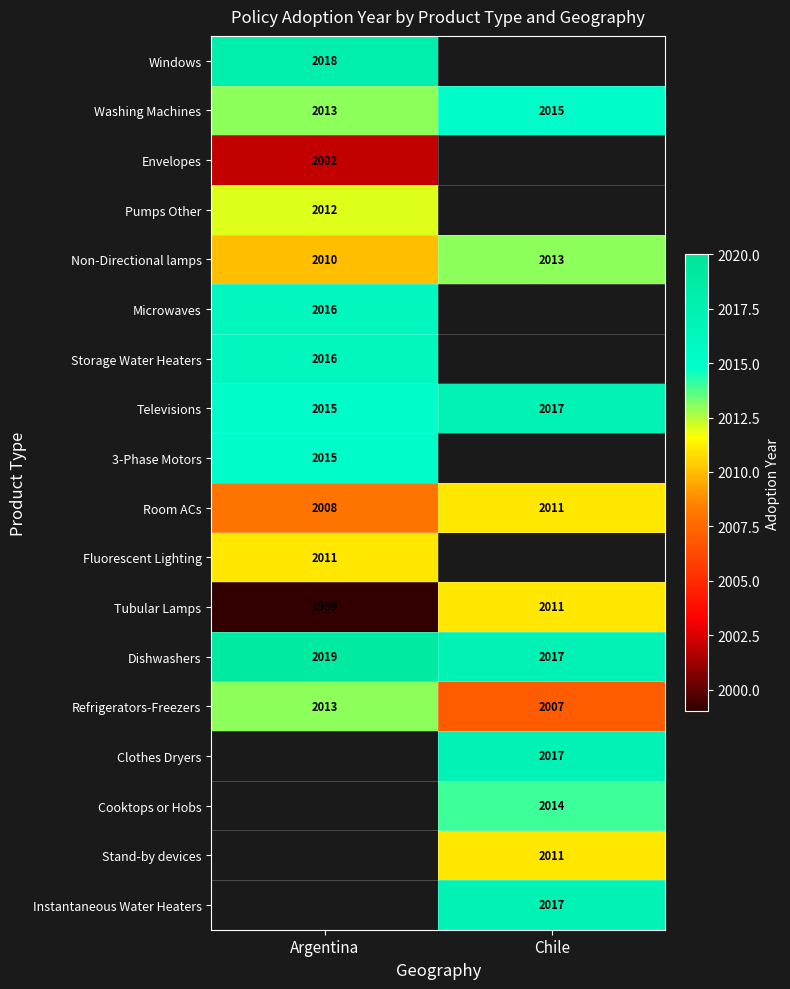

What is the lowest value of the Washing Machines series?

2013